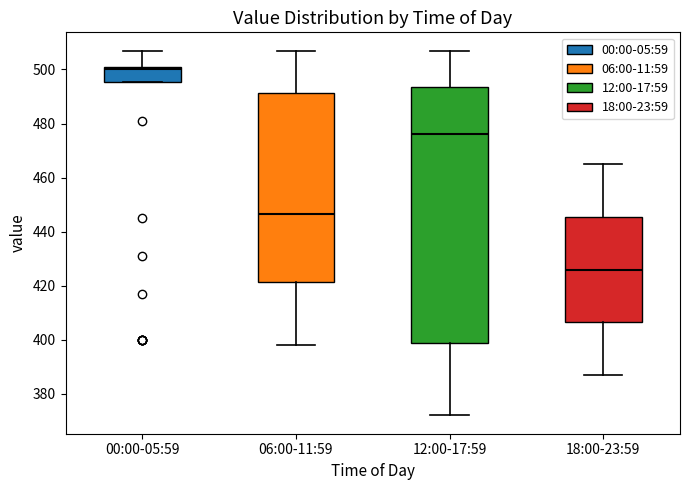

Which box's median line is the highest?

00:00-05:59